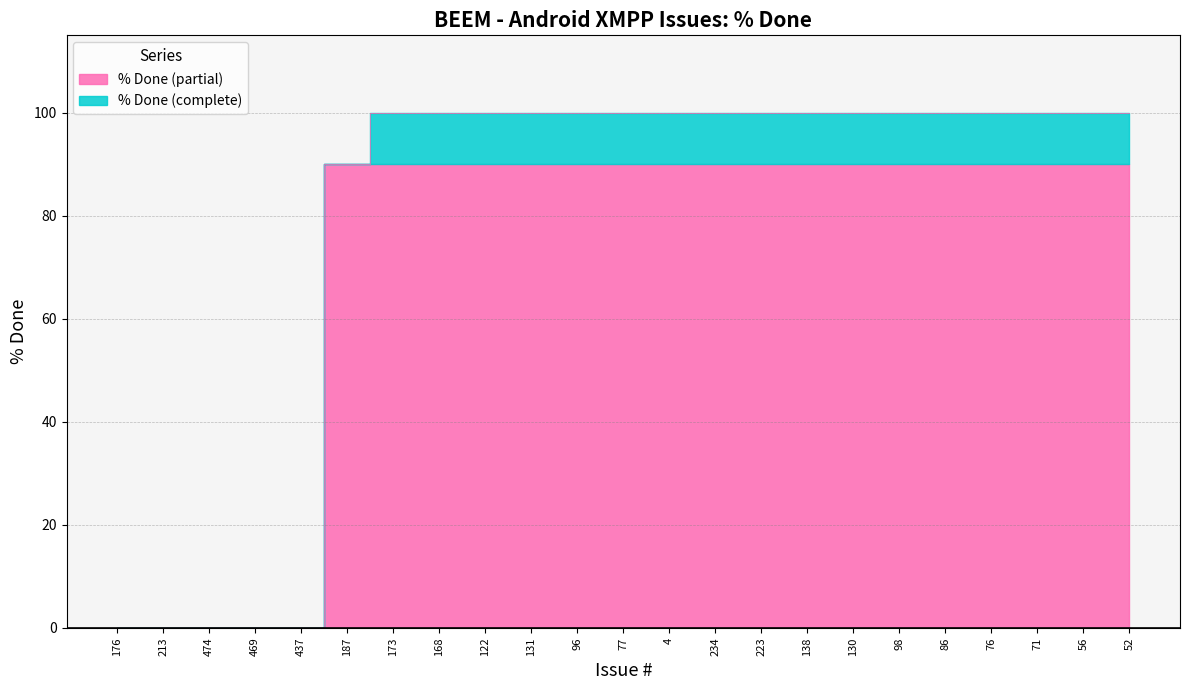

Count the number of categories in the chart.

23